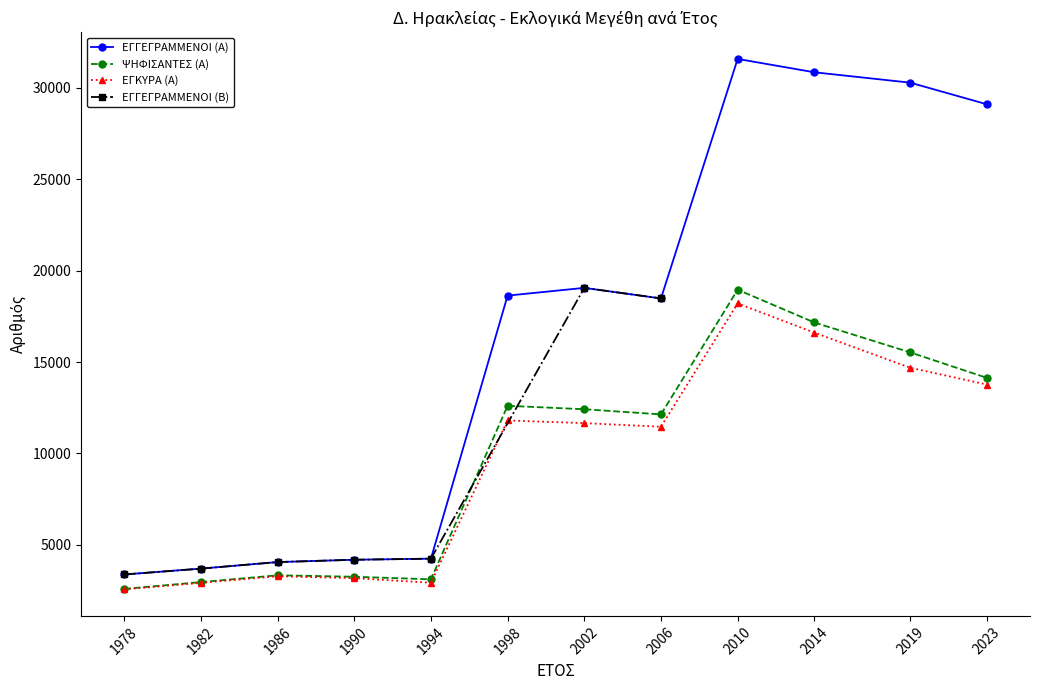

Which series has the widest spread of values?

ΕΓΓΕΓΡΑΜΜΕΝΟΙ (Α)